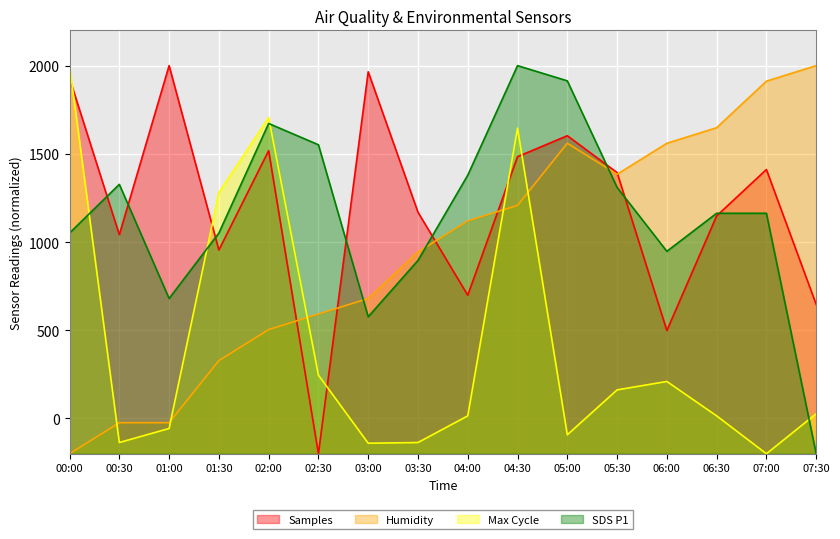

What is the difference between the highest and lowest values at 01:30?

951.9